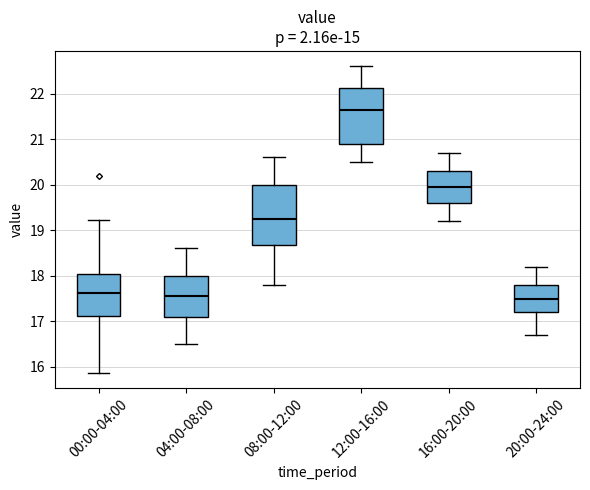

Reading left to right, transcribe this box plot: for each box, give where its median line is, the range the box spans, and where its two whiskers end, as read against the y-axis. The values are not printed on the chart, so give them approximately, as read against the axis.

00:00-04:00: median 17.6, box 17.1 to 18.0, whiskers 15.9 to 19.2
04:00-08:00: median 17.6, box 17.1 to 18.0, whiskers 16.5 to 18.6
08:00-12:00: median 19.3, box 18.7 to 20.0, whiskers 17.8 to 20.6
12:00-16:00: median 21.7, box 20.9 to 22.1, whiskers 20.5 to 22.6
16:00-20:00: median 20.0, box 19.6 to 20.3, whiskers 19.2 to 20.7
20:00-24:00: median 17.5, box 17.2 to 17.8, whiskers 16.7 to 18.2